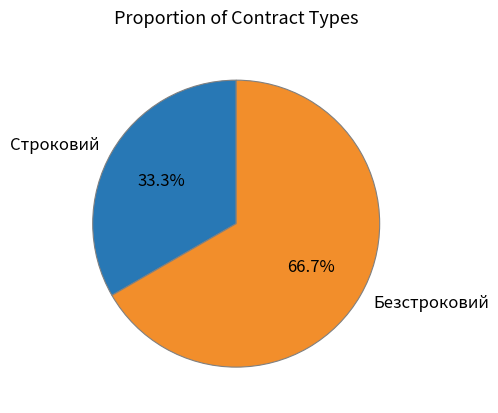

To the nearest percent, what is the average slice percentage?

50%